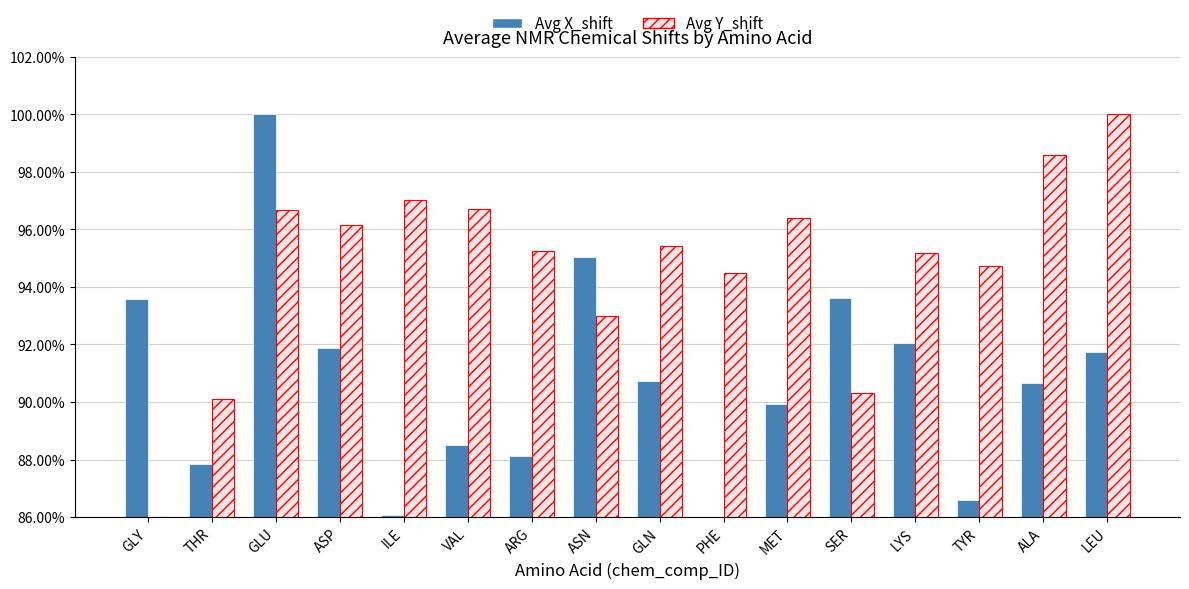

The value of Avg Y_shift at LYS is 142.7. True or false?

False